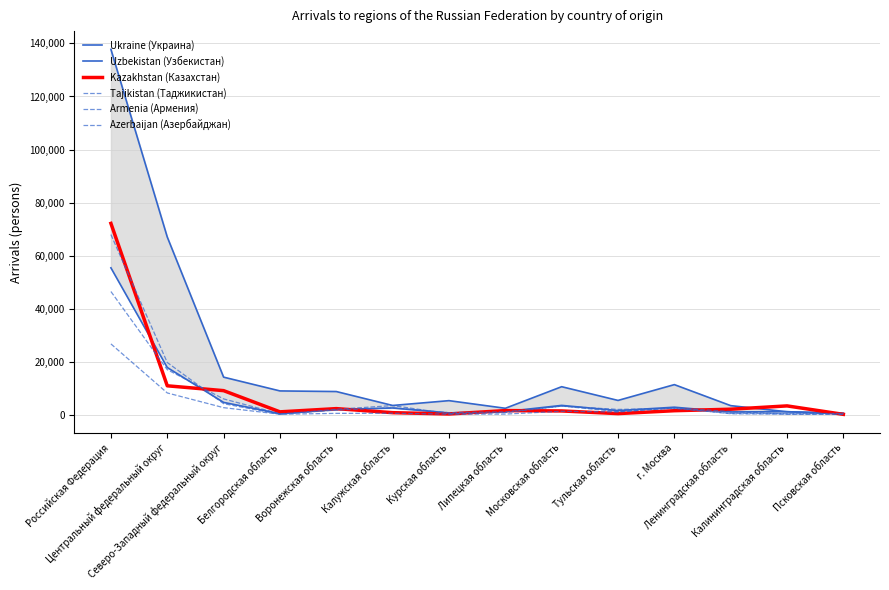

At how many categories does at least one series exceed 84994?

1